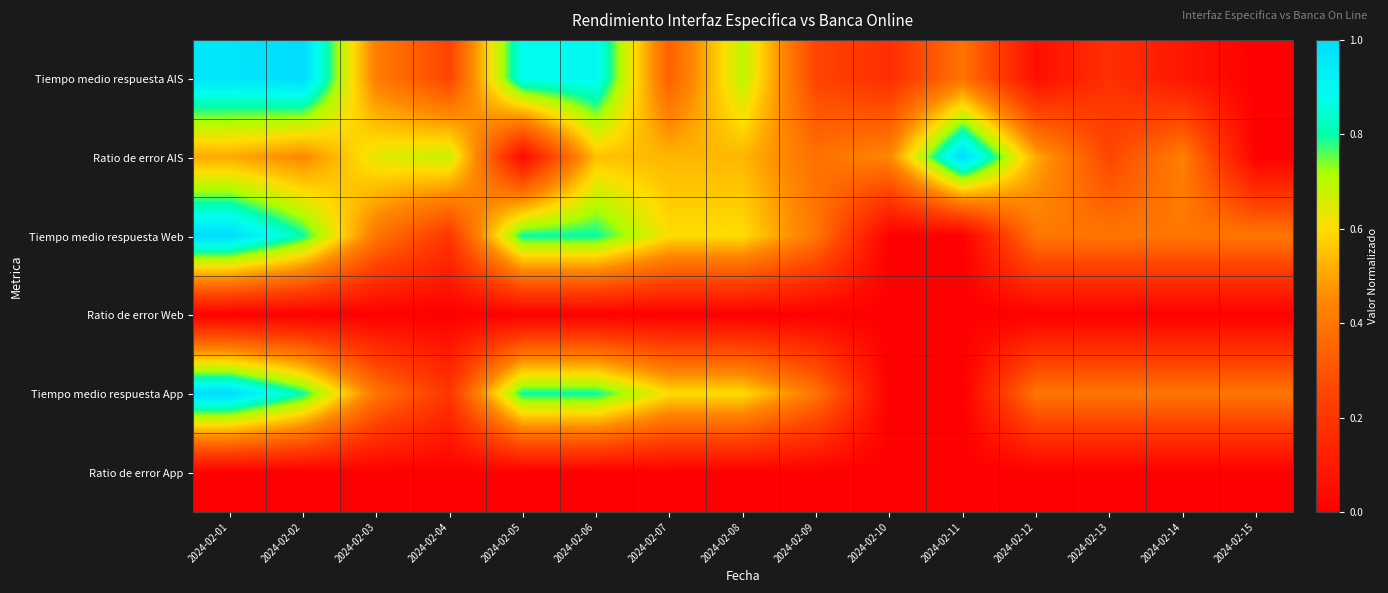

List the series in order of their peak value, lowest first.

Ratio de error Web, Ratio de error App, Tiempo medio respuesta AIS, Ratio de error AIS, Tiempo medio respuesta Web, Tiempo medio respuesta App